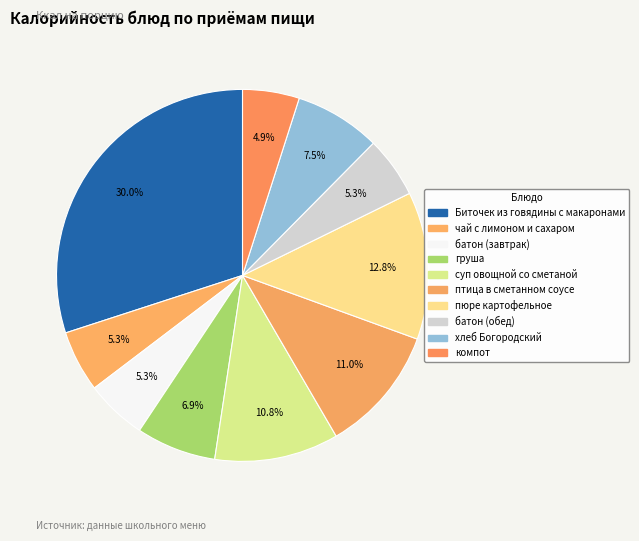

Is there any slice that represents more than half of the pie?

No